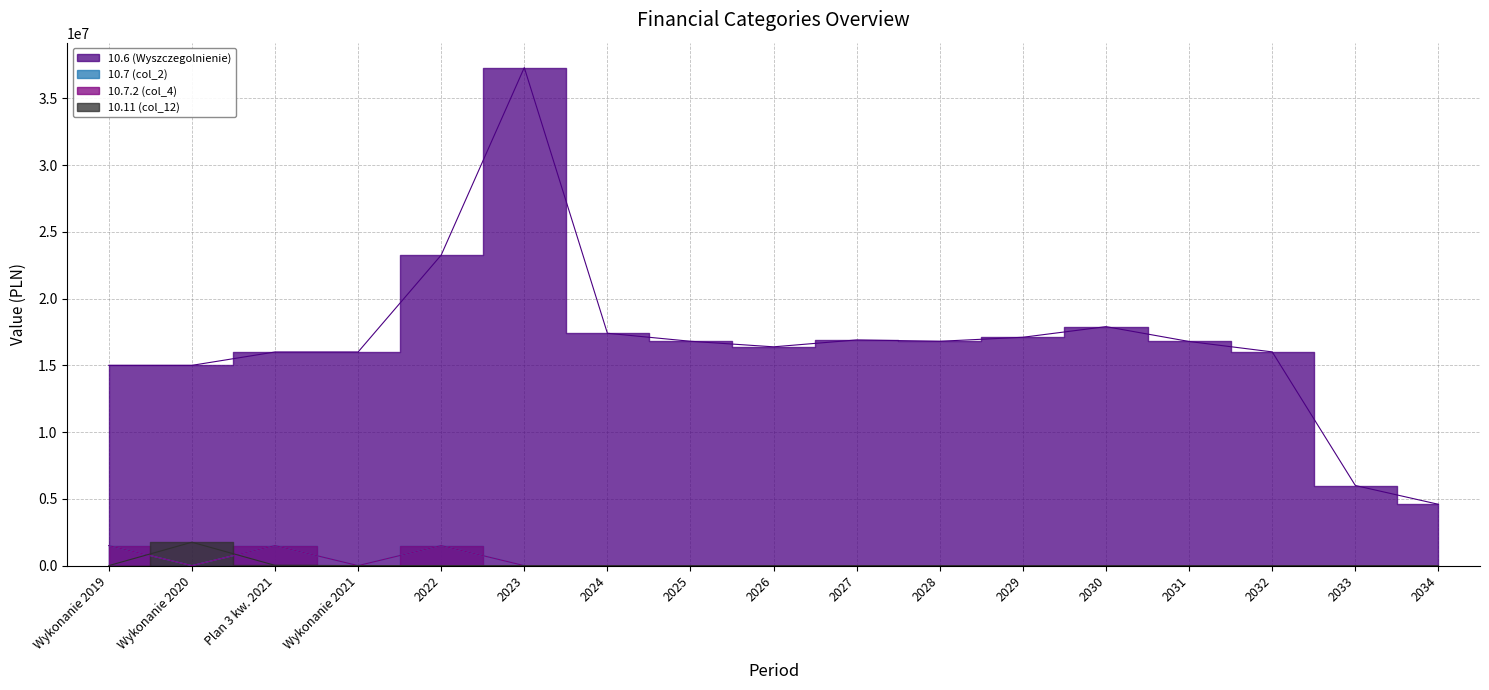

True or false: 10.7 (col_2) has more than 1 points higher than both neighbors.

True